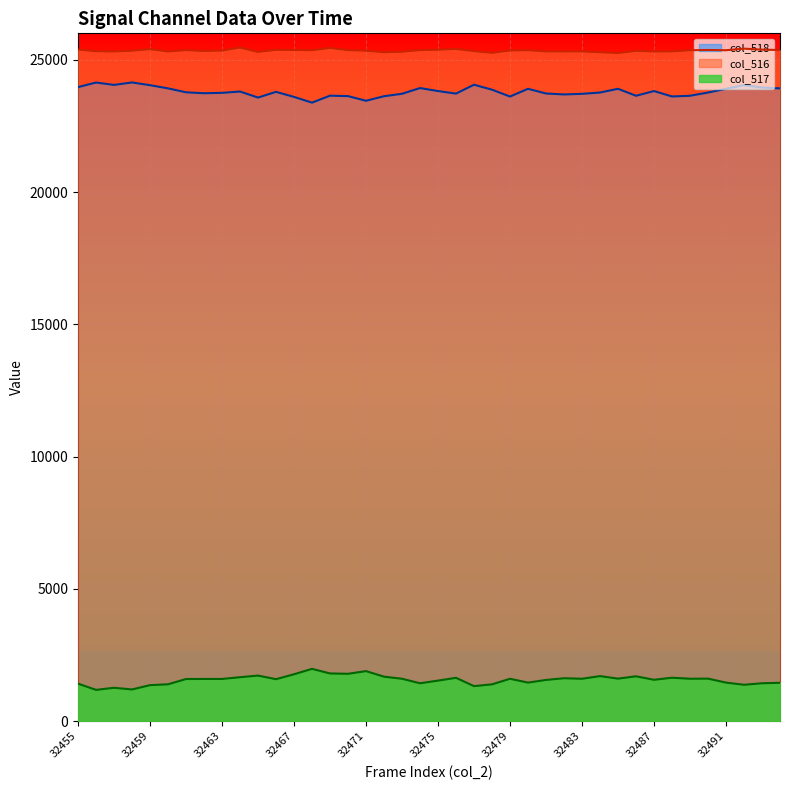

At which category is the sum across all series the highest?

32464